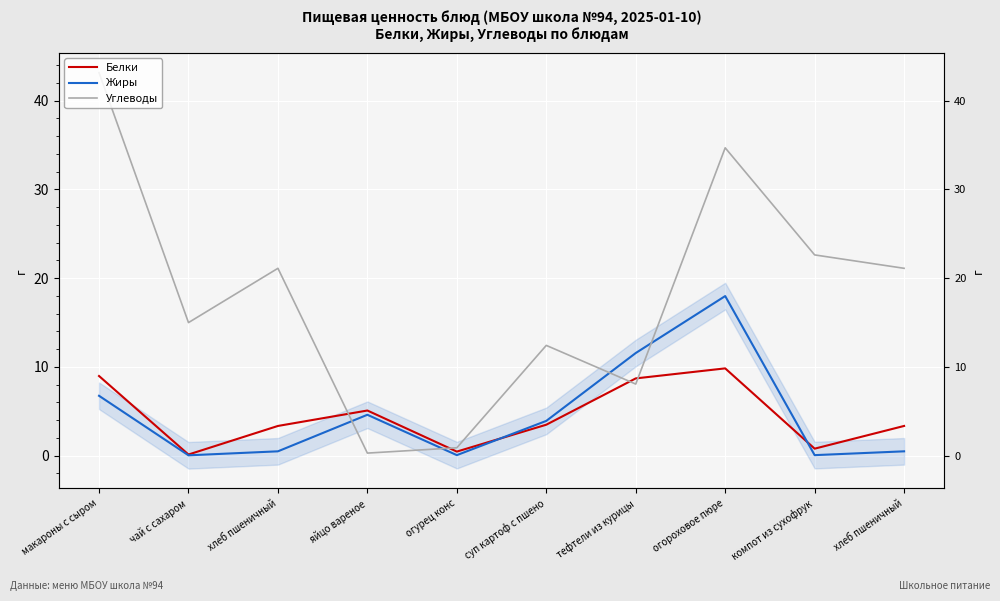

List the labels in order of Белки value, smallest first.

чай с сахаром, огурец конс, компот из сухофрук, хлеб пшеничный, хлеб пшеничный, суп картоф с пшено, яйцо вареное, тефтели из курицы, макароны с сыром, огороховое пюре